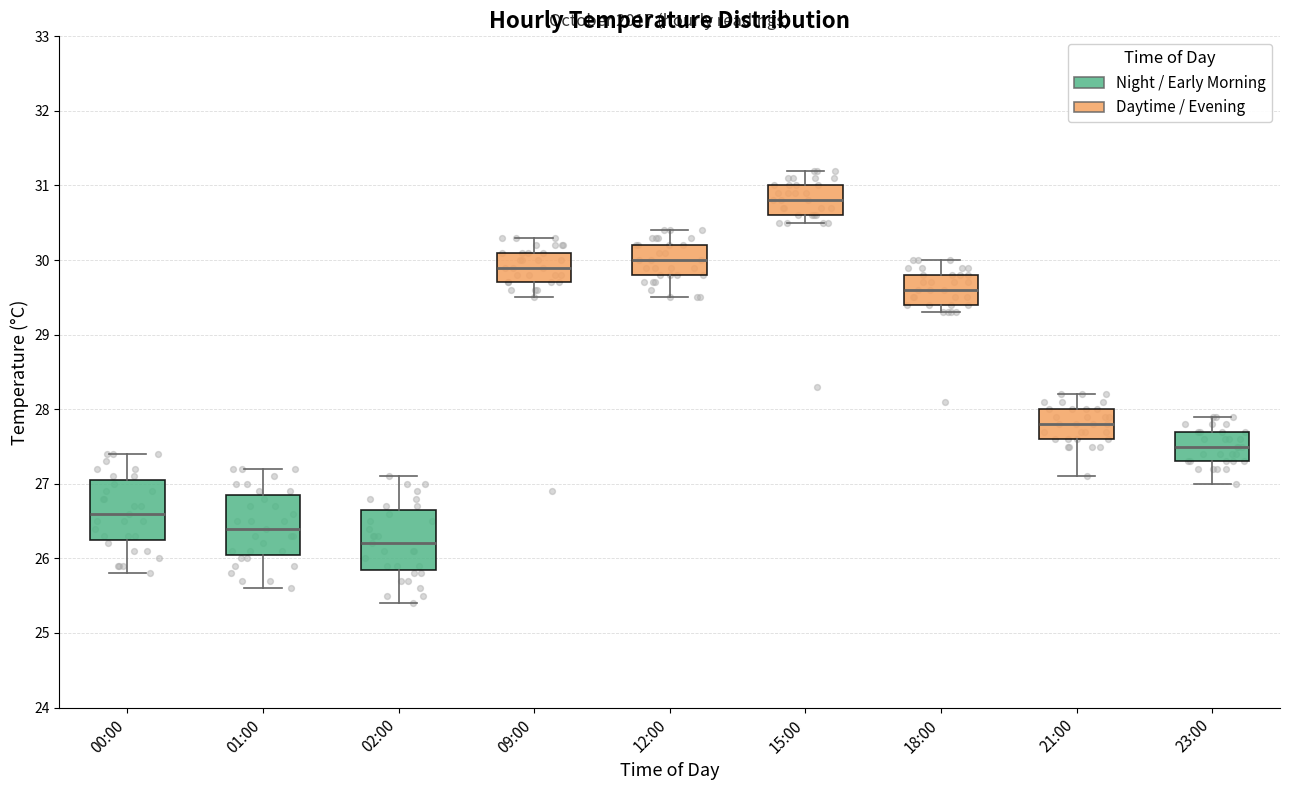

Where is the lower edge of the box for 15:00 on the y-axis? The values are not printed on the chart, so give them approximately, as read against the axis.

30.6